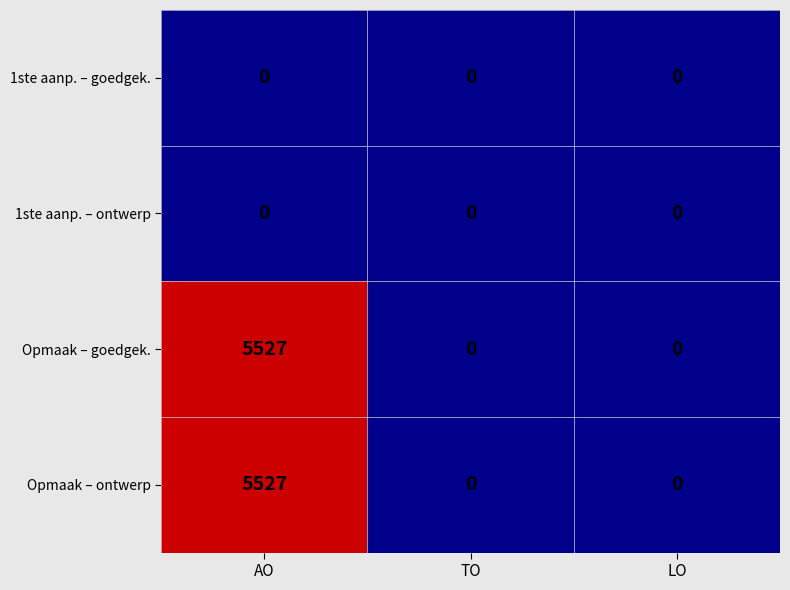

What value does the Opmaak – ontwerp series have at AO?

5527